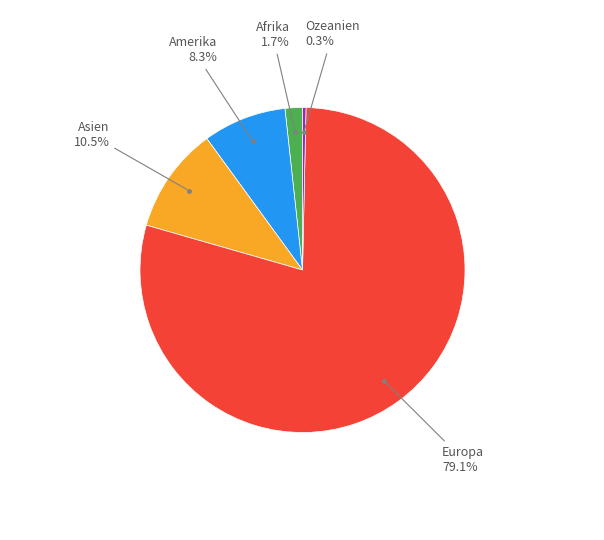

How many slices are in this pie chart?

5